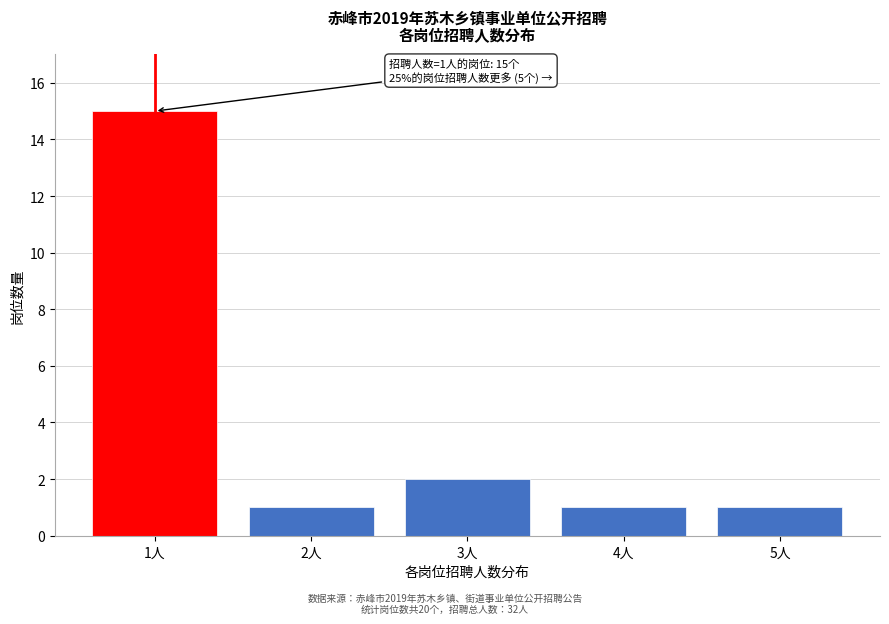

Reading left to right, list all the values displayed in this chart.

15	1	2	1	1